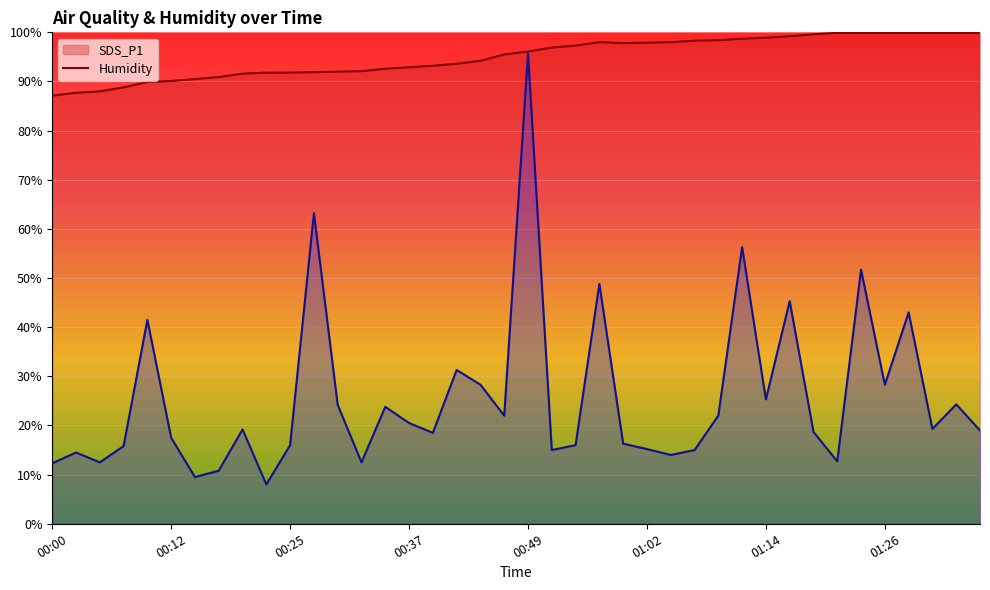

What position from the left is 24?

25